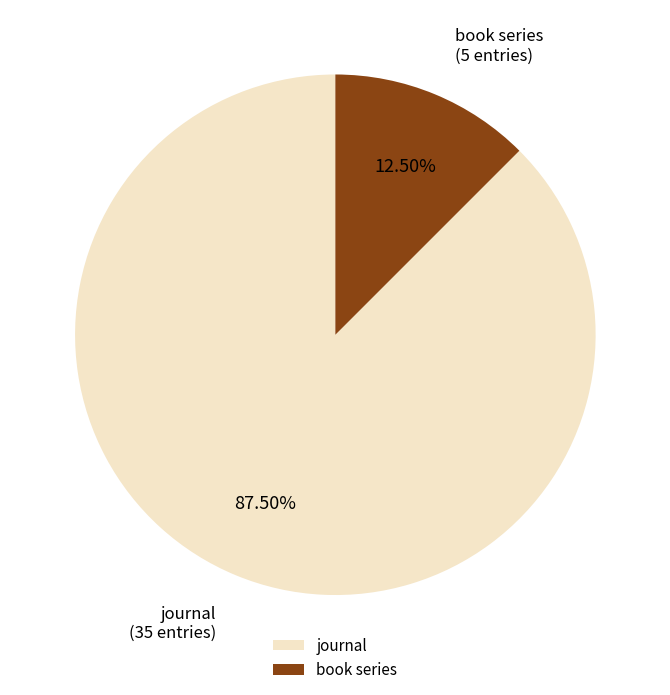

Which category has the biggest portion of the pie?

journal